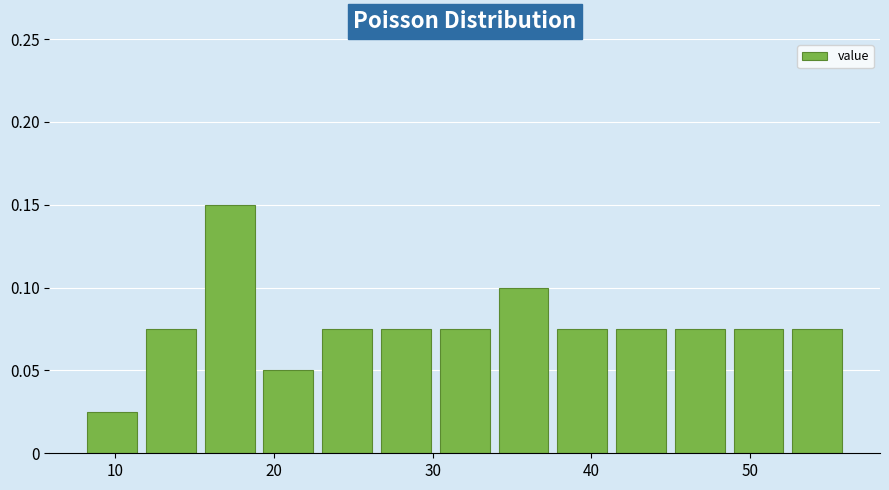

Read against the x-axis, roughly where is the centre of the tallest bar?

17